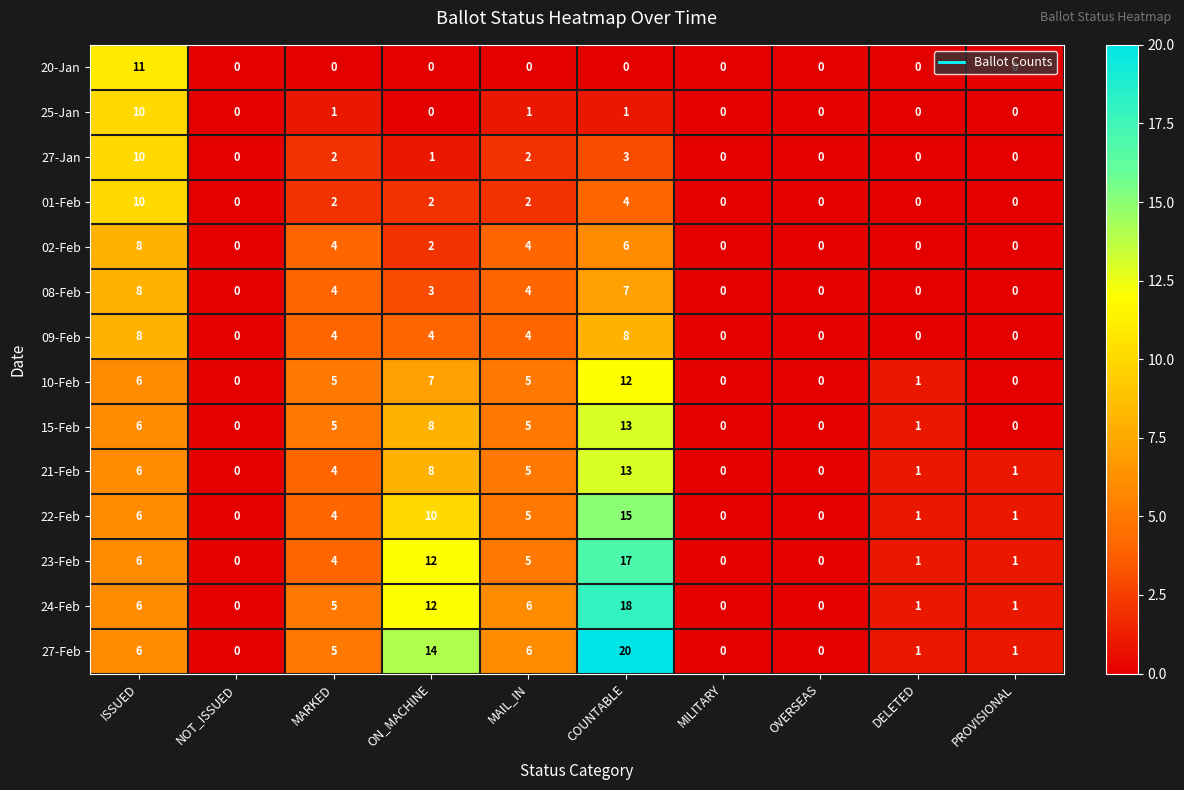

Is it true that 01-Feb equals -4 at MILITARY?

False